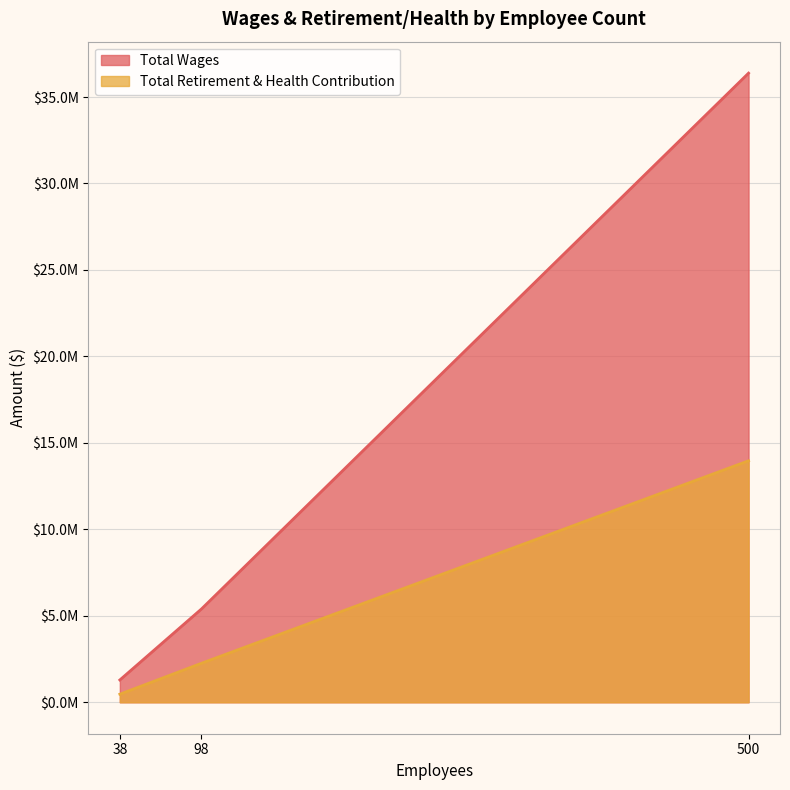

What is the value of the Total Wages point at the 2nd from the left?

5397172.7